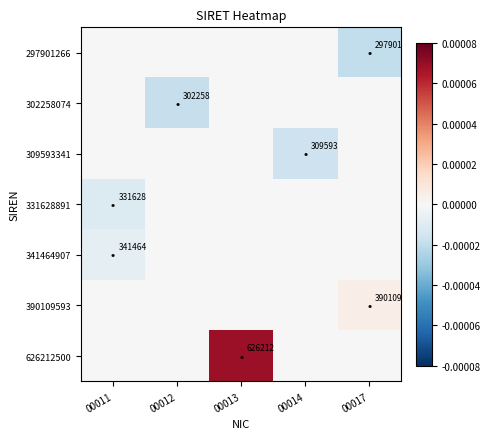

True or false: 309593341 has a value of 0.0 at 00012.

True